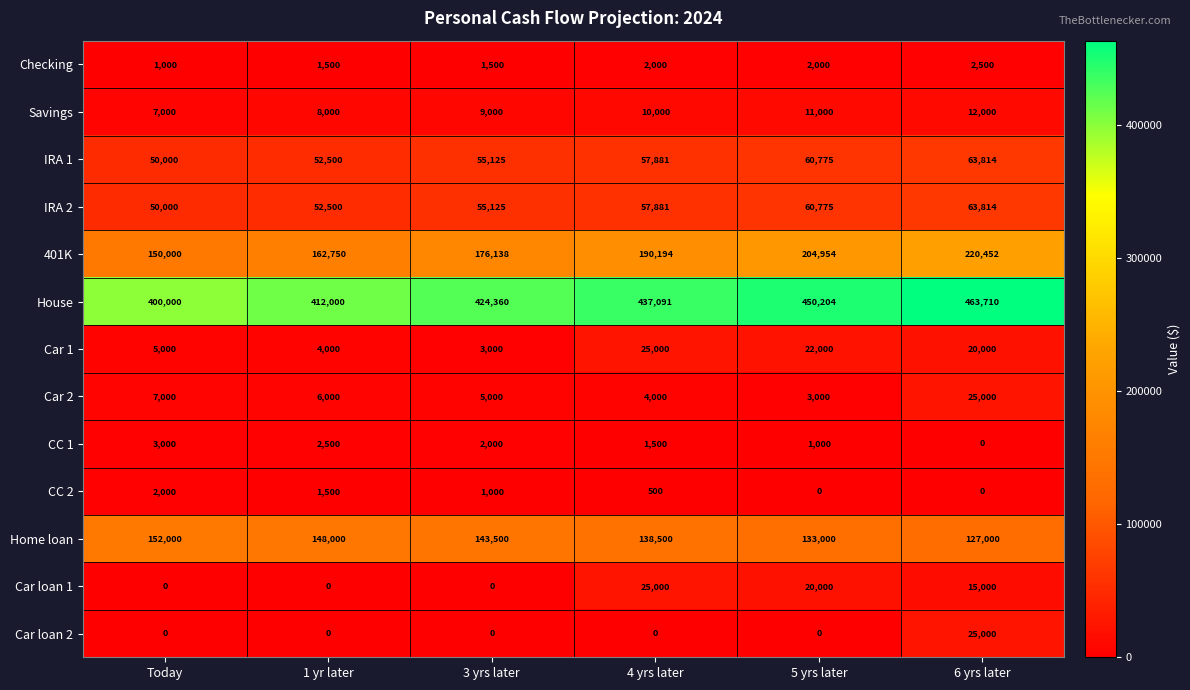

How many data points in CC 2 are less than 1000?

3